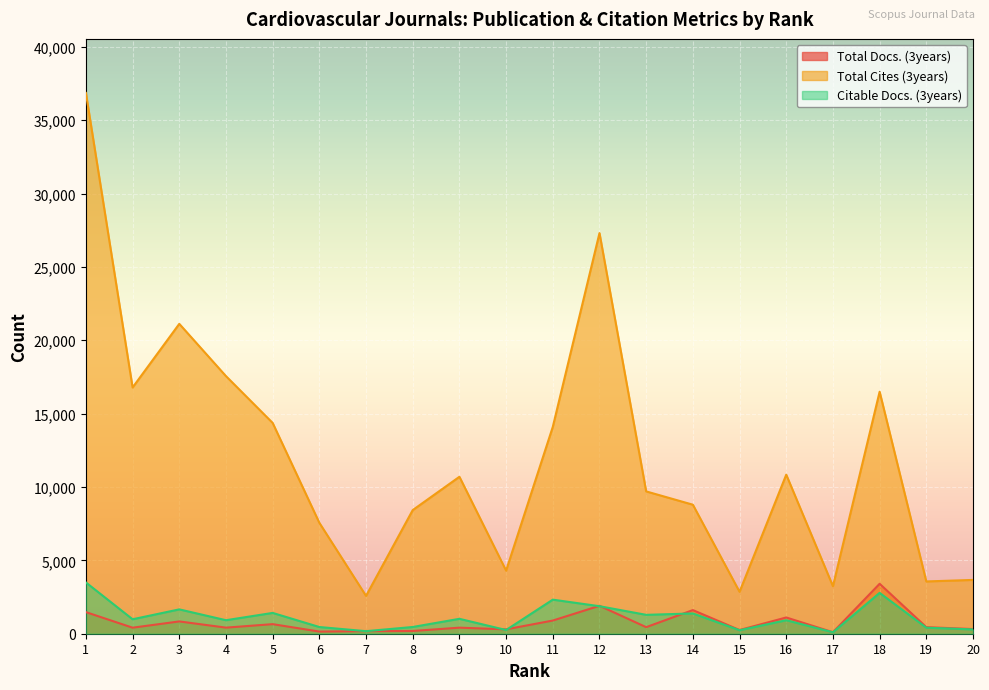

Reading right to left, what are all the values shown in this chart?

Total Docs. (3years): 318	448	3403	102	1108	252	1611	447	1904	898	298	413	187	176	146	652	415	838	411	1472
Total Cites (3years): 3667	3563	16492	3239	10840	2856	8793	9699	27304	14100	4301	10696	8427	2579	7558	14365	17555	21118	16782	36853
Citable Docs. (3years): 293	411	2783	99	922	238	1382	1287	1875	2322	252	1016	459	174	457	1418	921	1659	985	3494